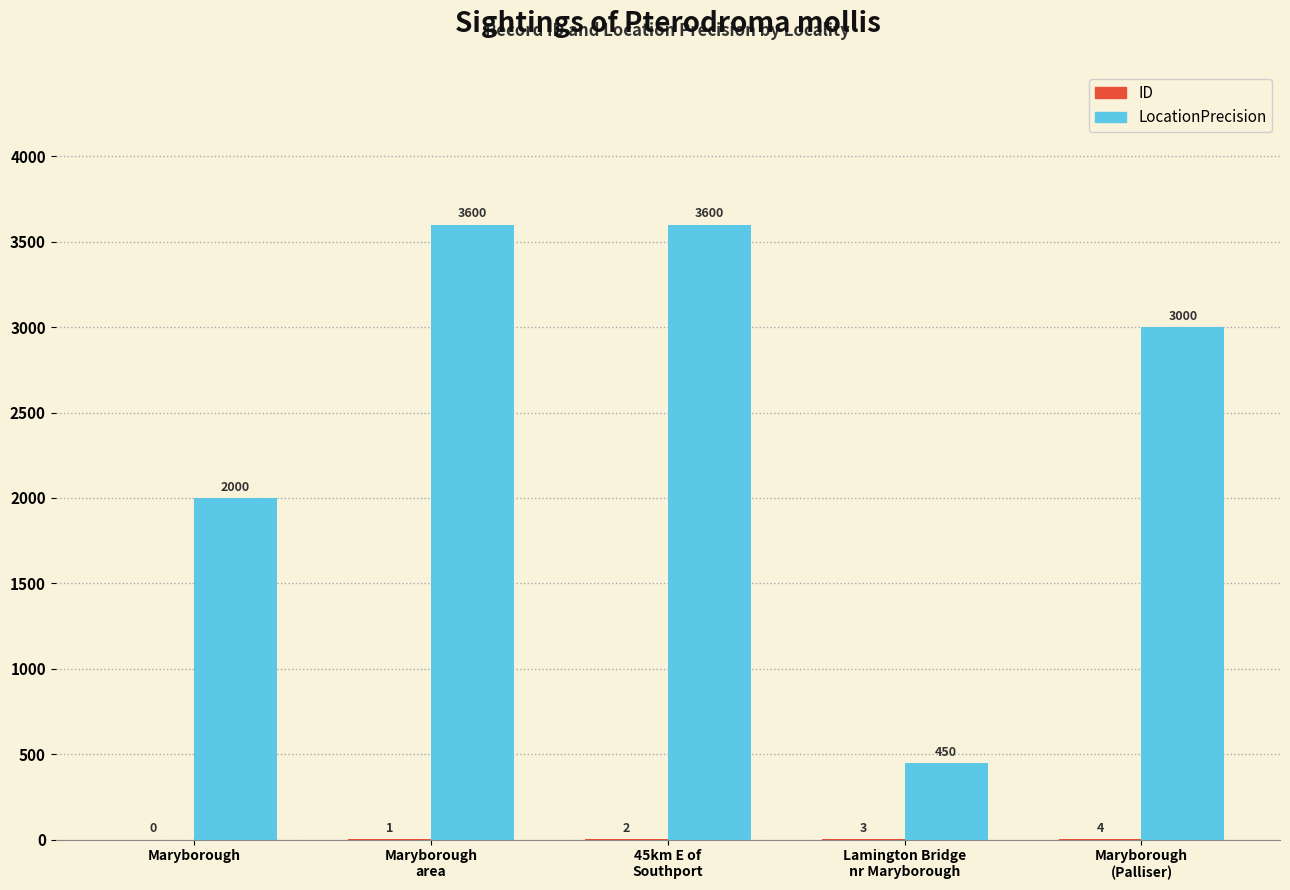

The LocationPrecision series shows 569 at Maryborough. True or false?

False